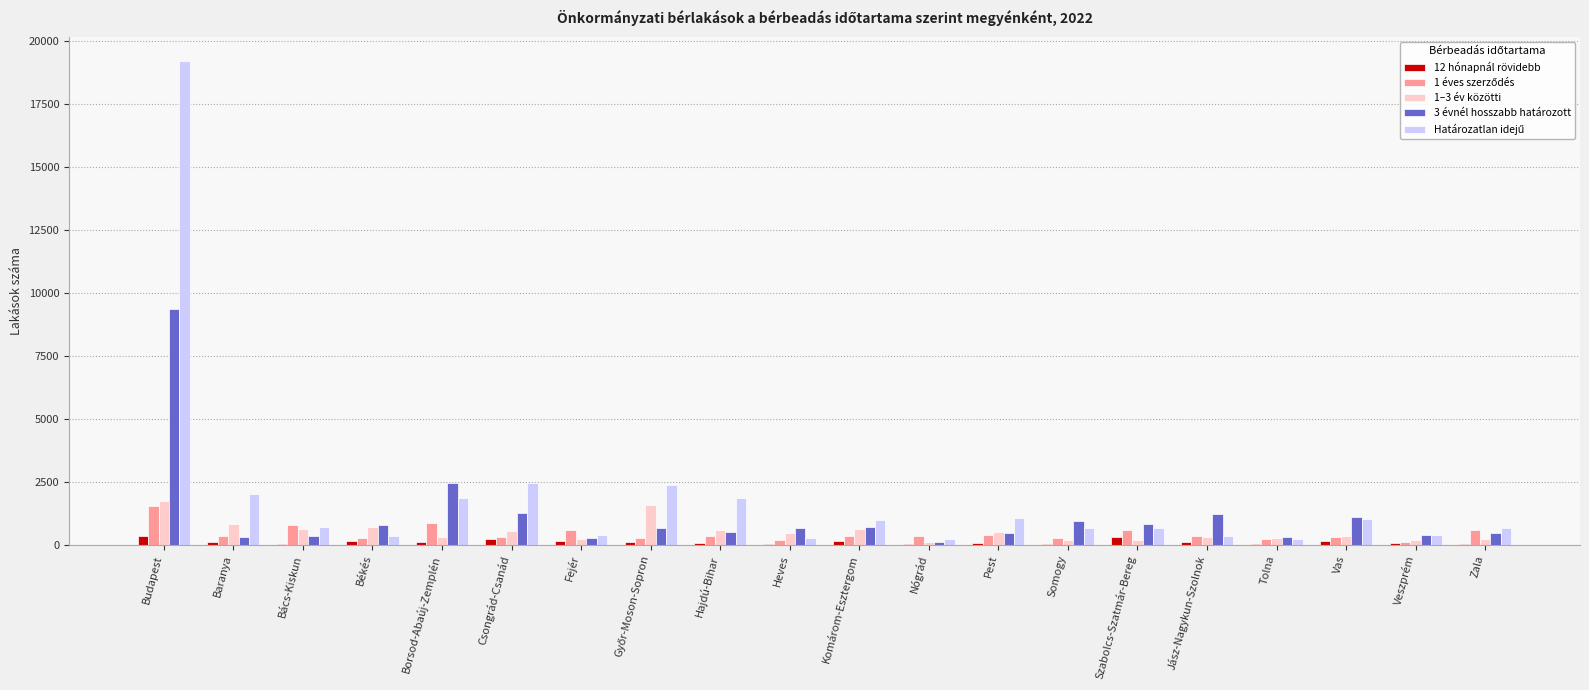

At which category is the sum across all series the highest?

Budapest